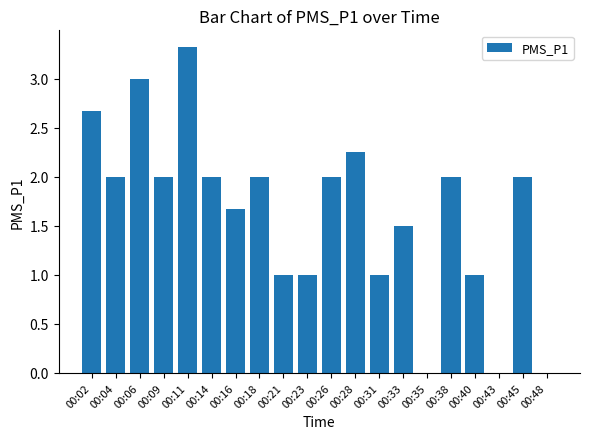

What is the change in value from 00:40 to 00:43?

-1.0